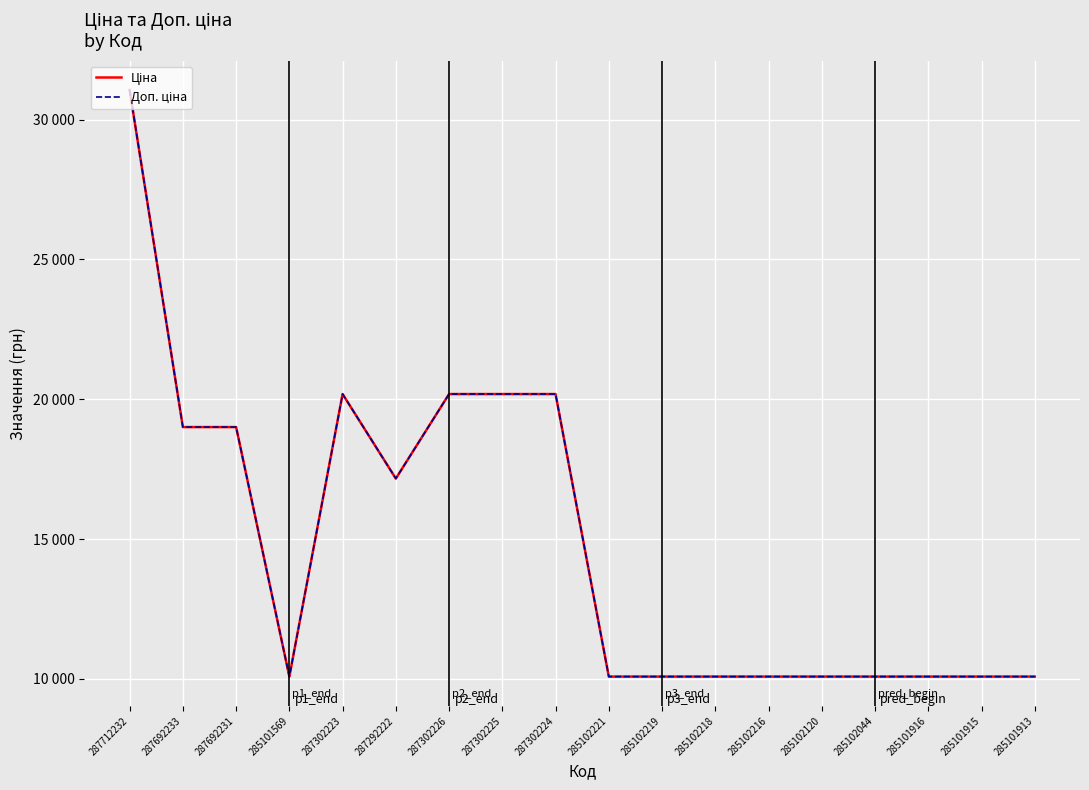

At how many categories does at least one series exceed 28868?

1